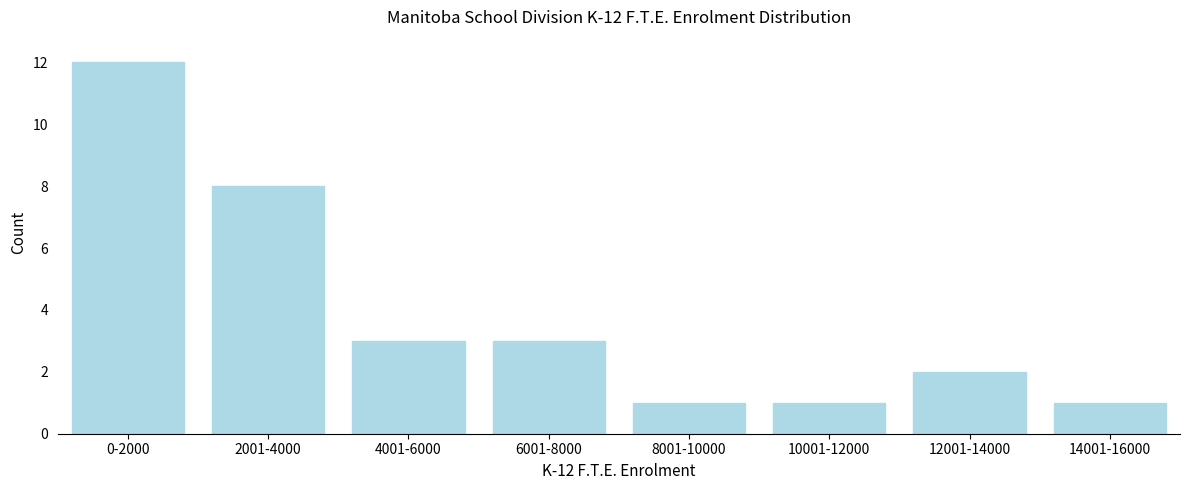

Reading left to right, list all the values displayed in this chart.

12	8	3	3	1	1	2	1